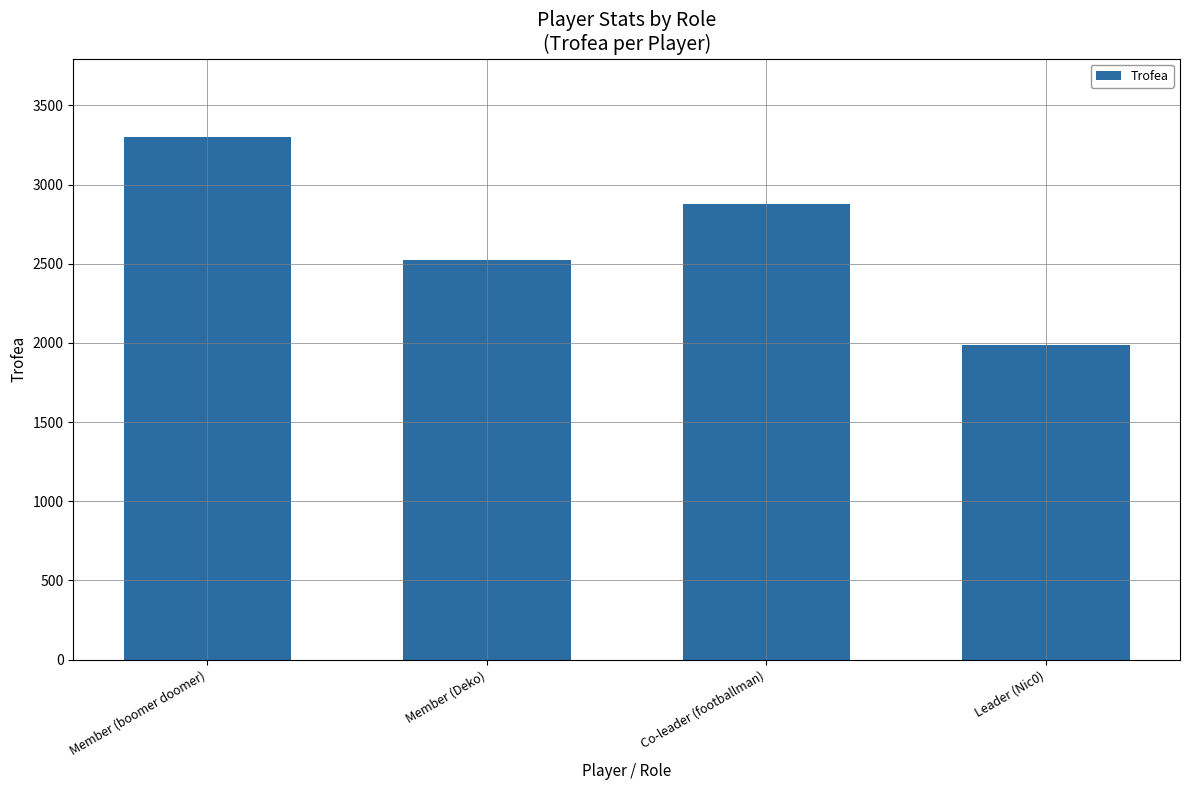

What is the smallest value displayed?

1989